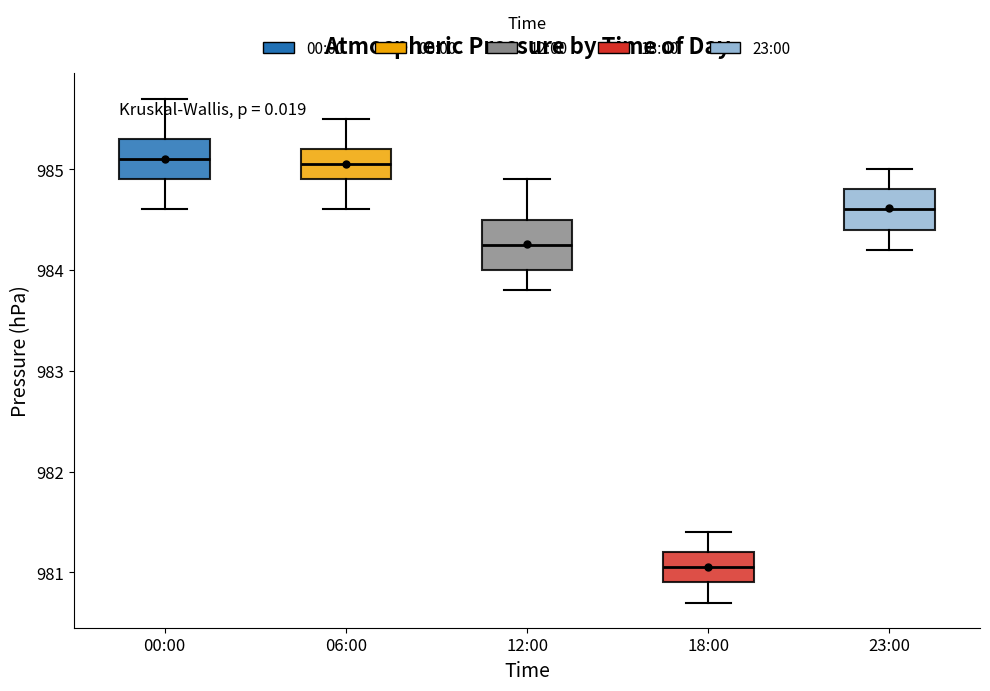

Reading left to right, read every box against the y-axis: the position of its median line, the range the box covers, and the ends of its whiskers. The values are not printed on the chart, so give them approximately, as read against the axis.

00:00: median 985.1, box 984.9 to 985.3, whiskers 984.6 to 985.7
06:00: median 985.1, box 984.9 to 985.2, whiskers 984.6 to 985.5
12:00: median 984.3, box 984.0 to 984.5, whiskers 983.8 to 984.9
18:00: median 981.1, box 980.9 to 981.2, whiskers 980.7 to 981.4
23:00: median 984.6, box 984.4 to 984.8, whiskers 984.2 to 985.0